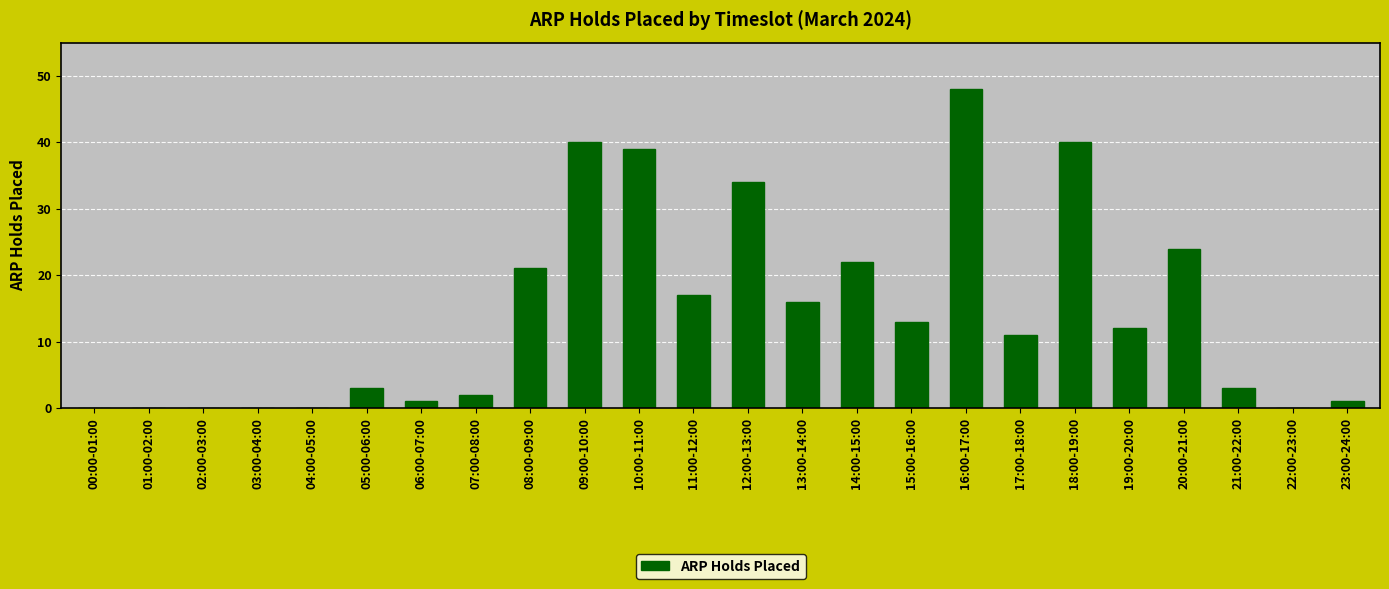

What is the change in value from 01:00-02:00 to 09:00-10:00?

+40